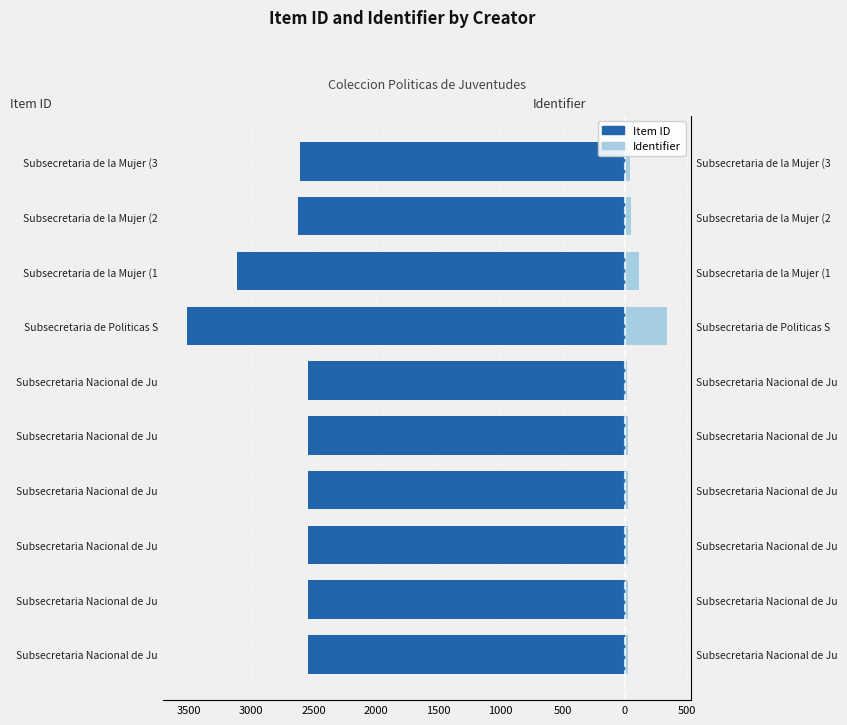

What is the minimum value for Item ID?

-3517